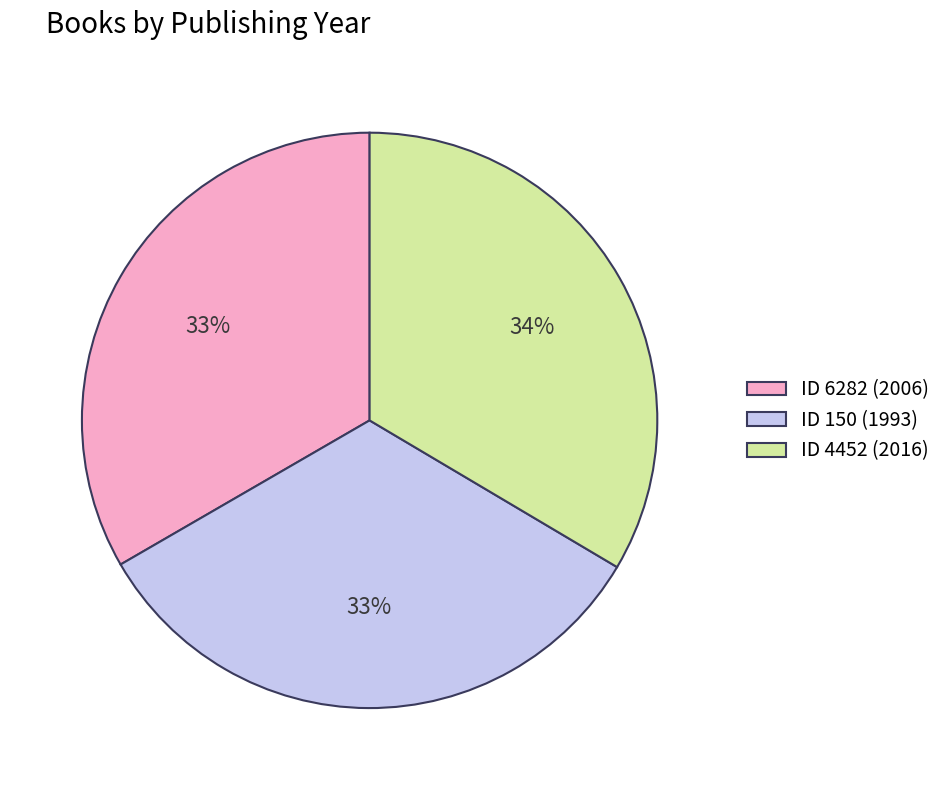

To the nearest percent, what portion does ID 4452 (2016) represent?

34%